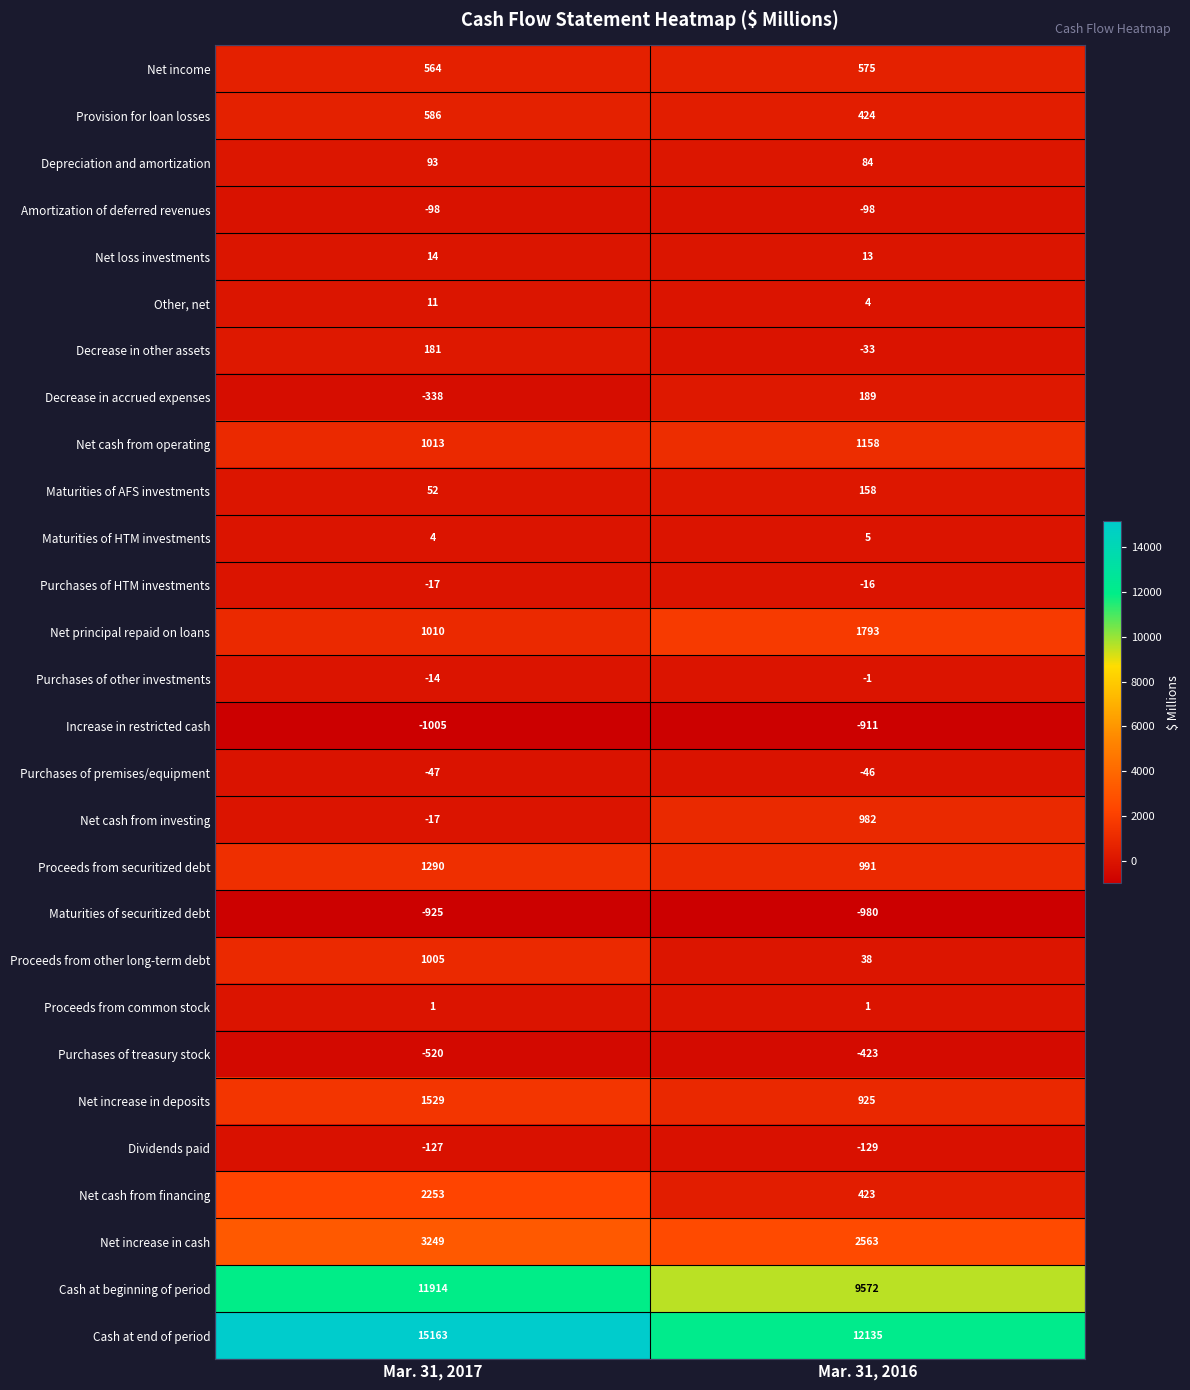

What is the difference between the maximum and minimum values in the Proceeds from securitized debt series?

299